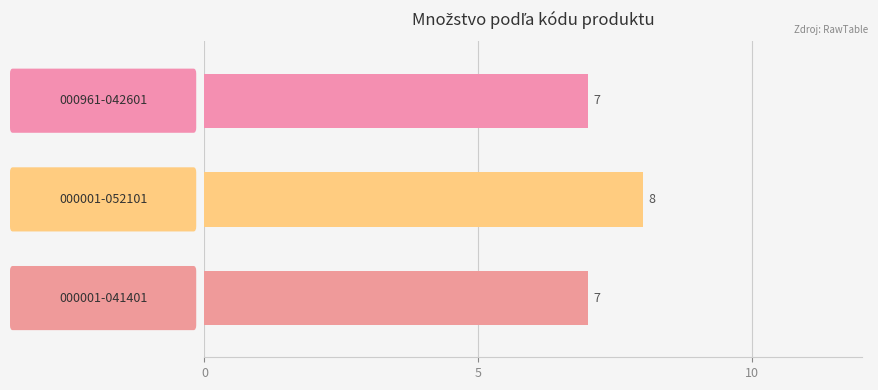

What is the sum of all values?

22